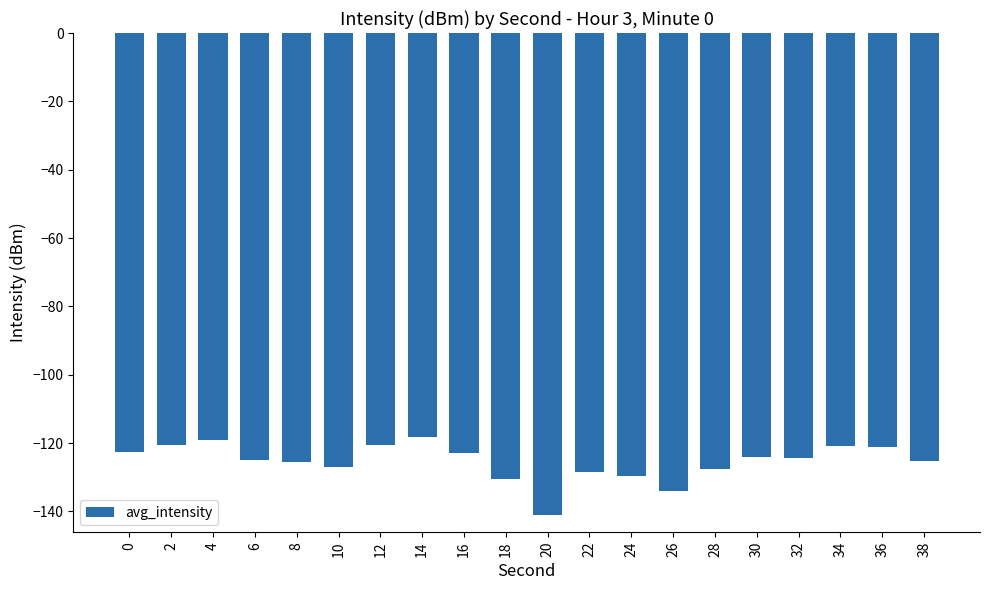

The chart shows a value of -76.6 at 0. True or false?

False